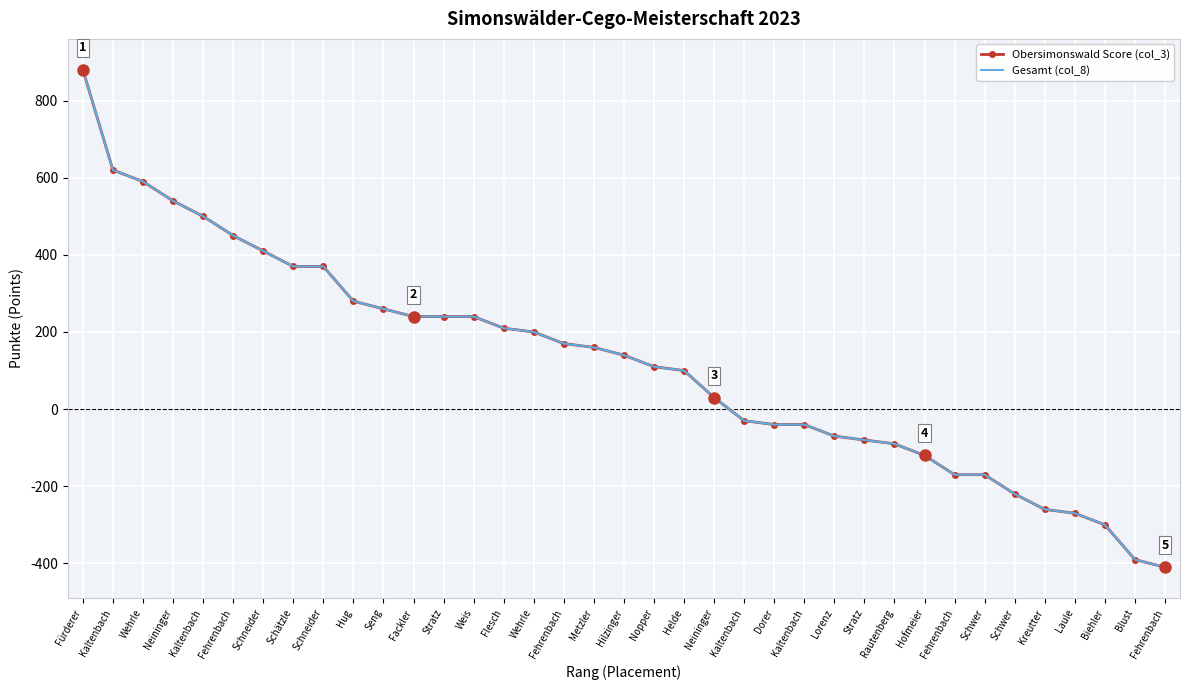

True or false: Gesamt (col_8) and Obersimonswald Score (col_3) cross at least once.

False